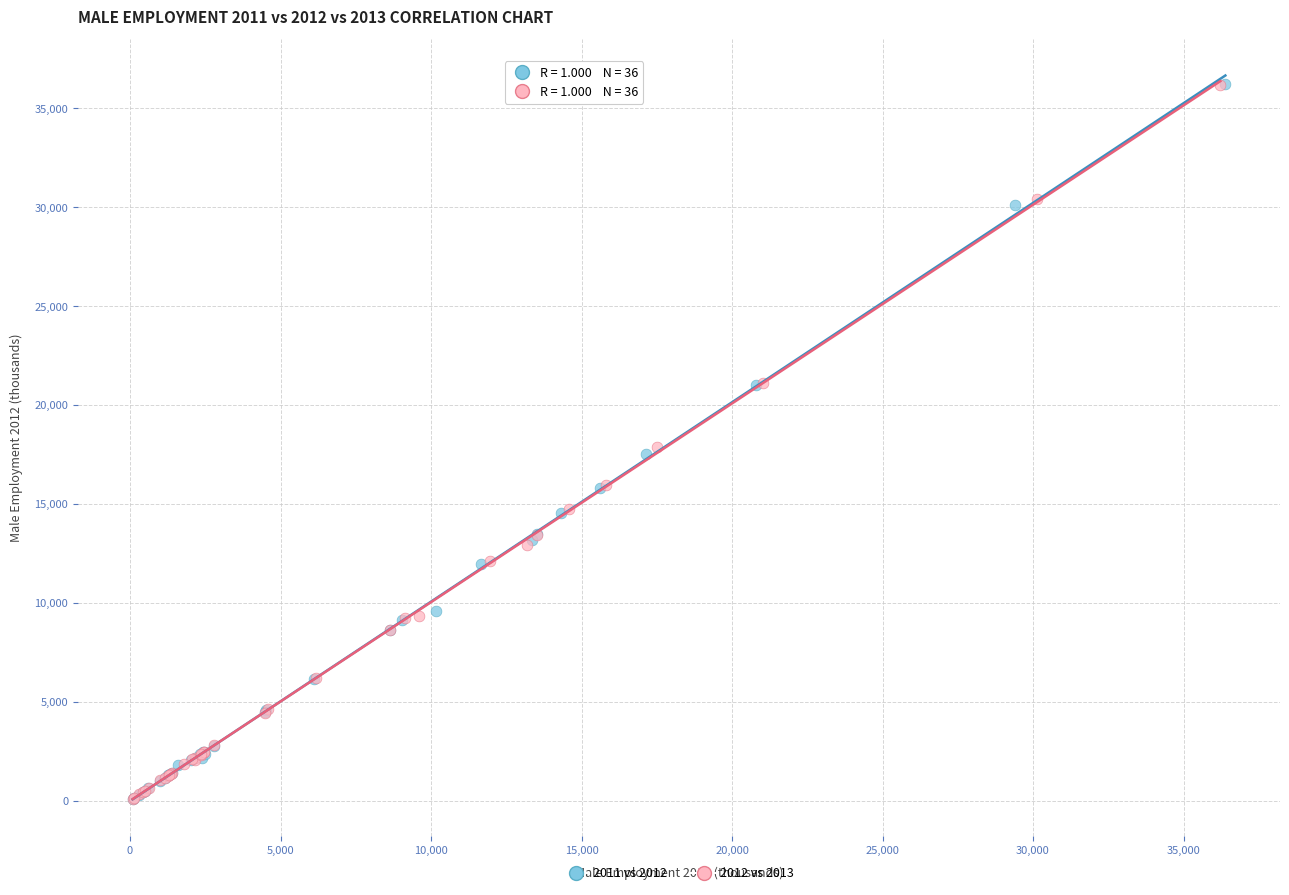

Which series has the widest spread of Y values?

2011 vs 2012